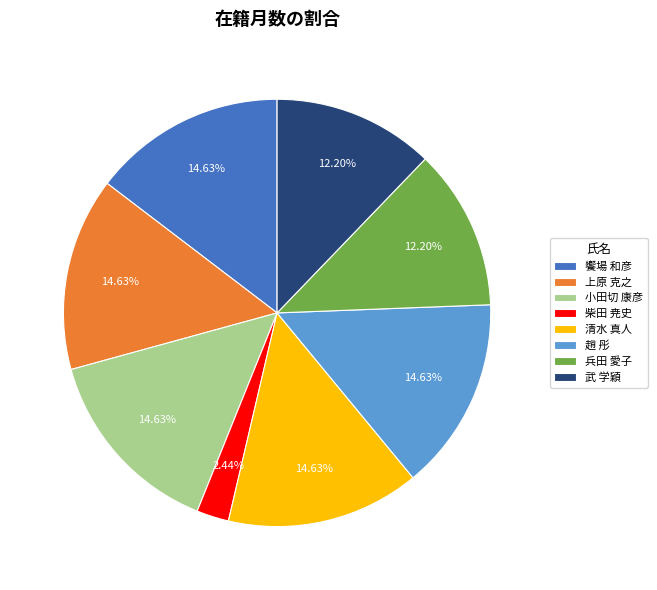

To the nearest percent, what is the average slice percentage?

12%